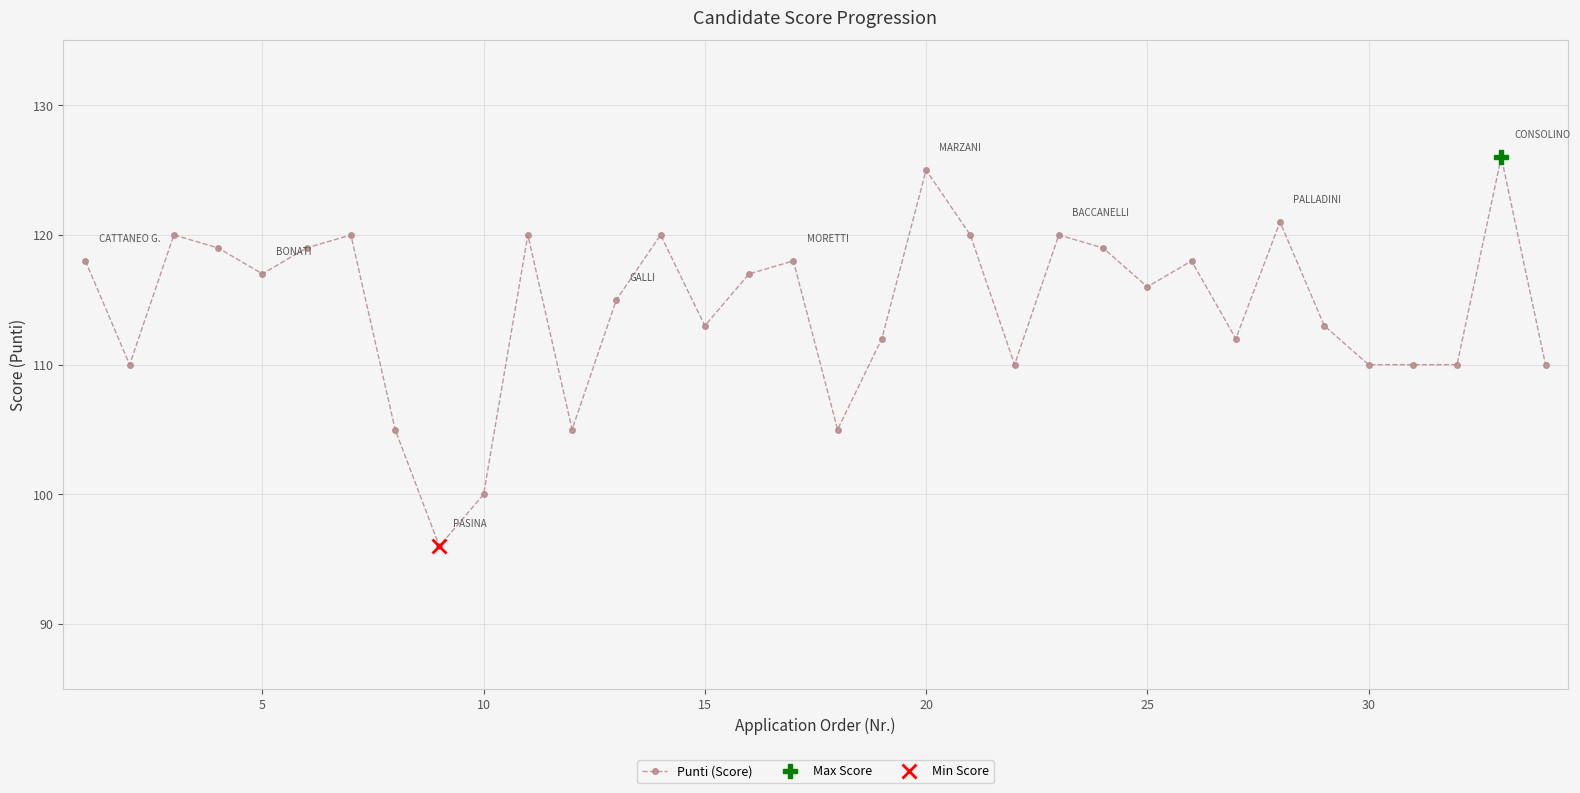

True or false: Punti (Score) has more than 2 points higher than both neighbors.

True